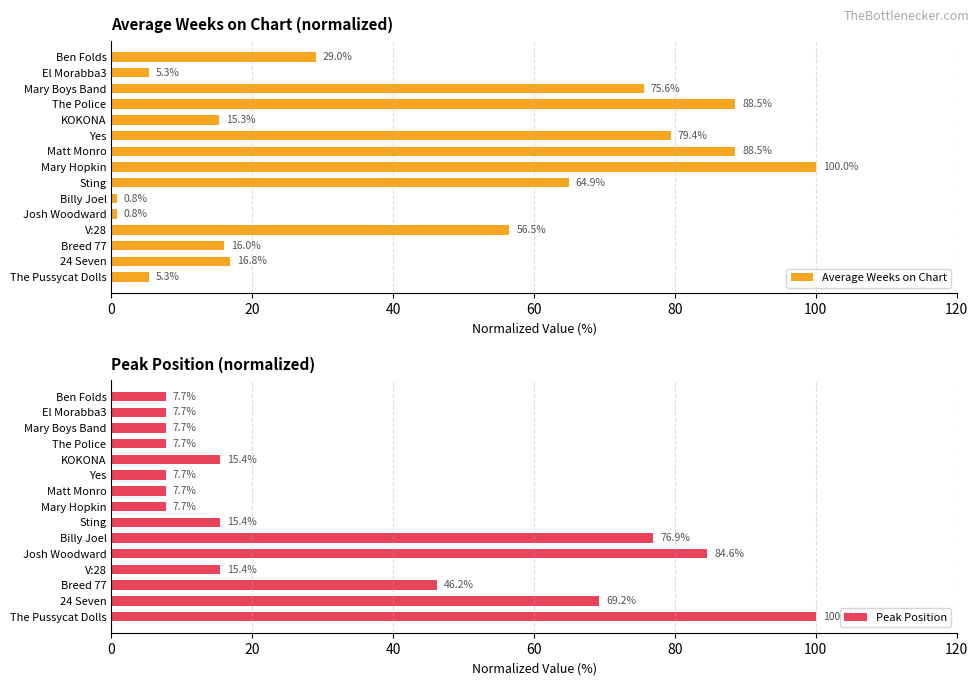

Count the number of data series in this chart.

2